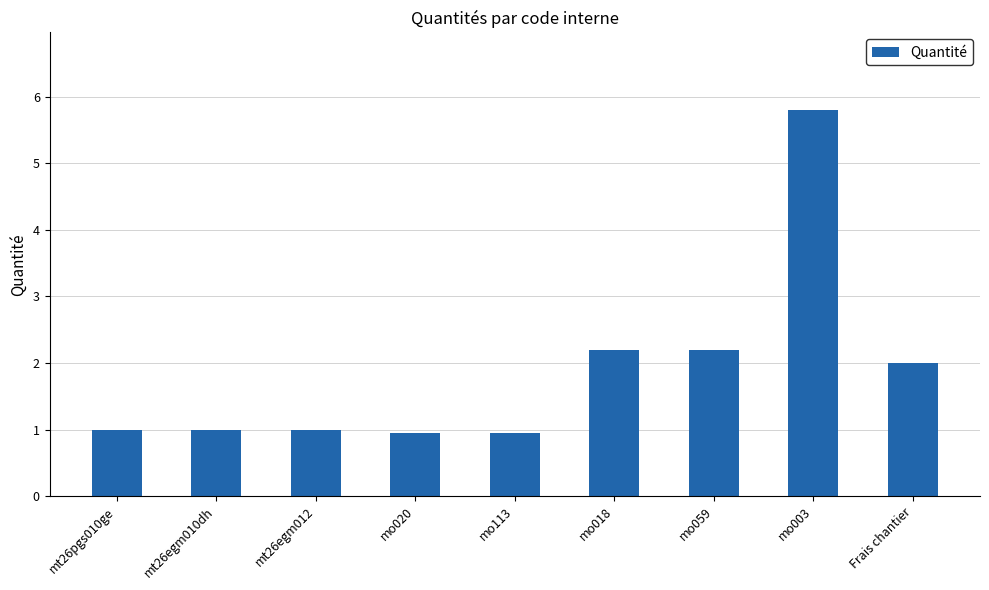

Reading left to right, transcribe all the data shown in this chart.

1.0	1.0	1.0	0.9	0.9	2.2	2.2	5.8	2.0